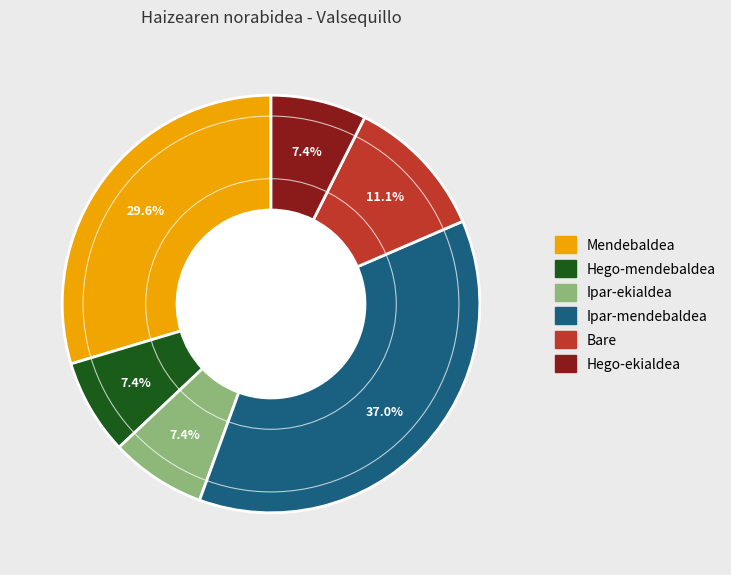

Is it true that Bare is 11% of the pie?

True